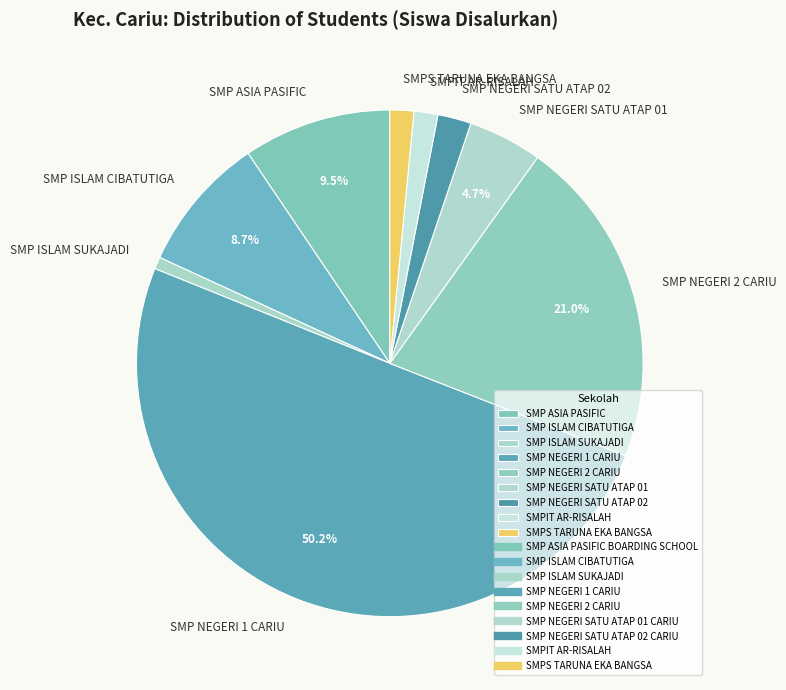

How many slices are in this pie chart?

9